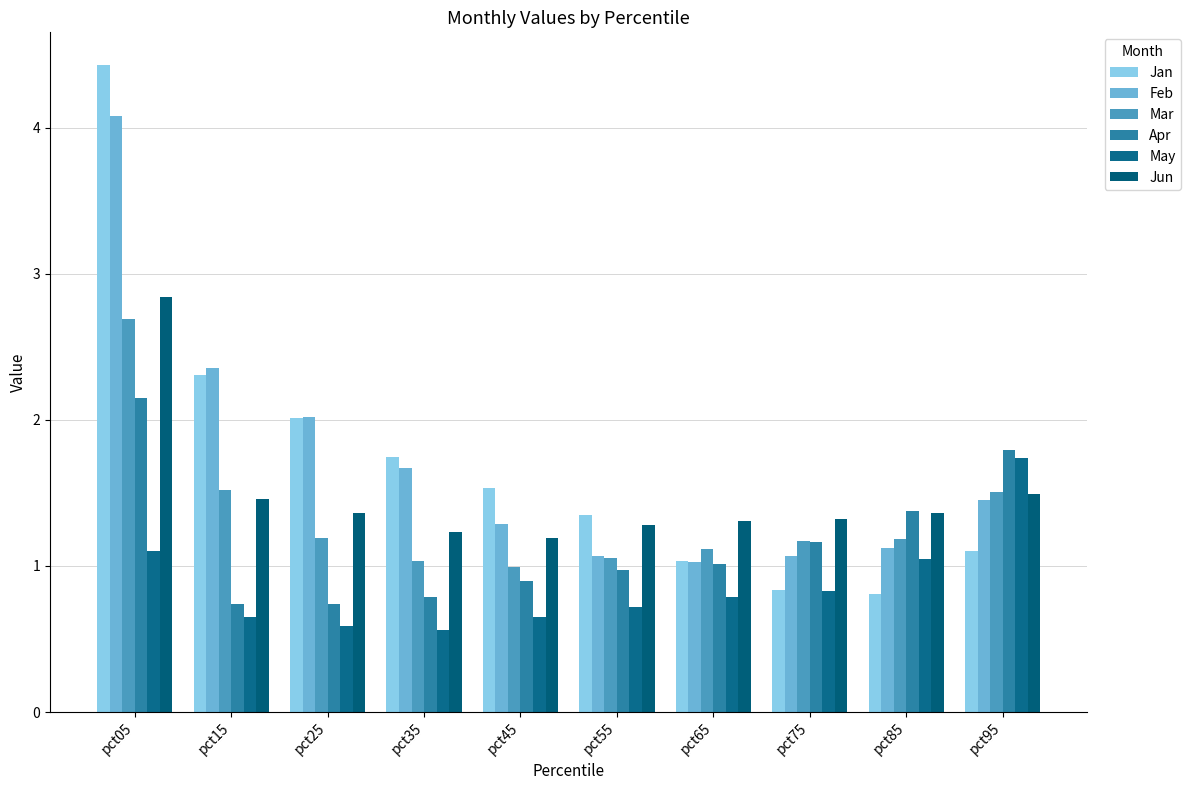

Rank the series at pct95 from lowest to highest value.

Jan, Feb, Jun, Mar, May, Apr